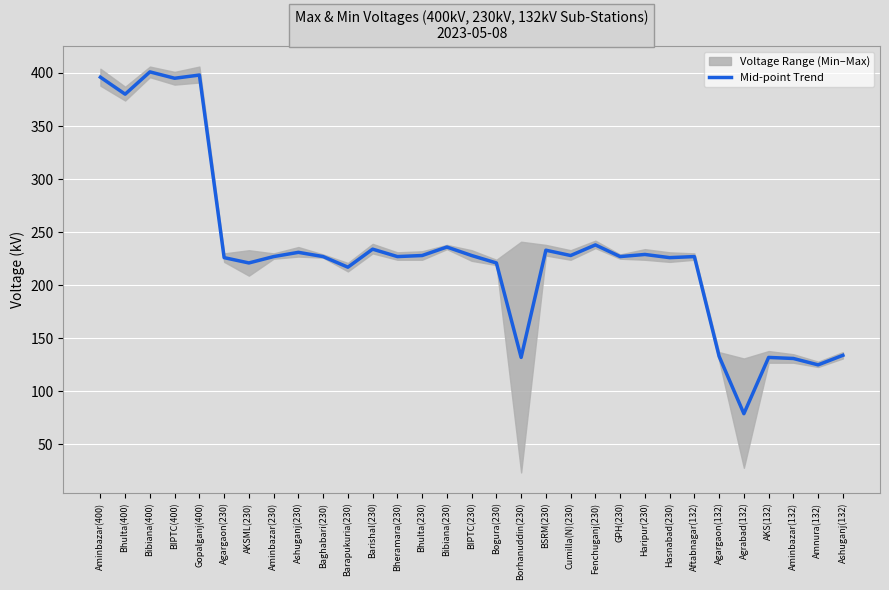

What is the value of the 4th point from the left?

395